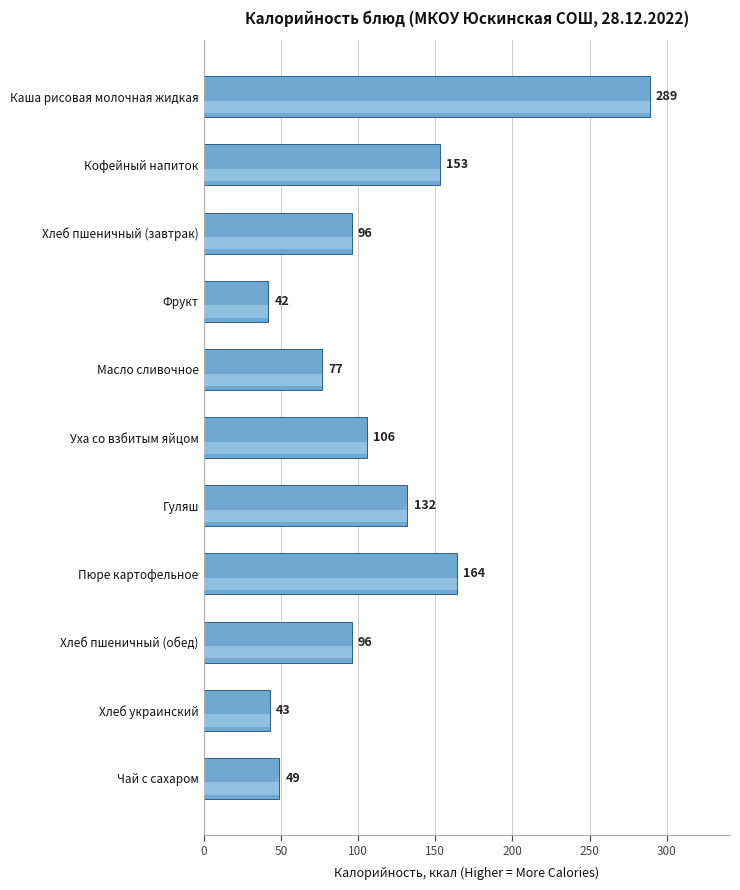

Reading top to bottom, extract all data points from this chart.

Каша рисовая молочная жидкая=289	Кофейный напиток=153	Хлеб пшеничный (завтрак)=96	Фрукт=42	Масло сливочное=77	Уха со взбитым яйцом=106	Гуляш=132	Пюре картофельное=164	Хлеб пшеничный (обед)=96	Хлеб украинский=43	Чай с сахаром=49